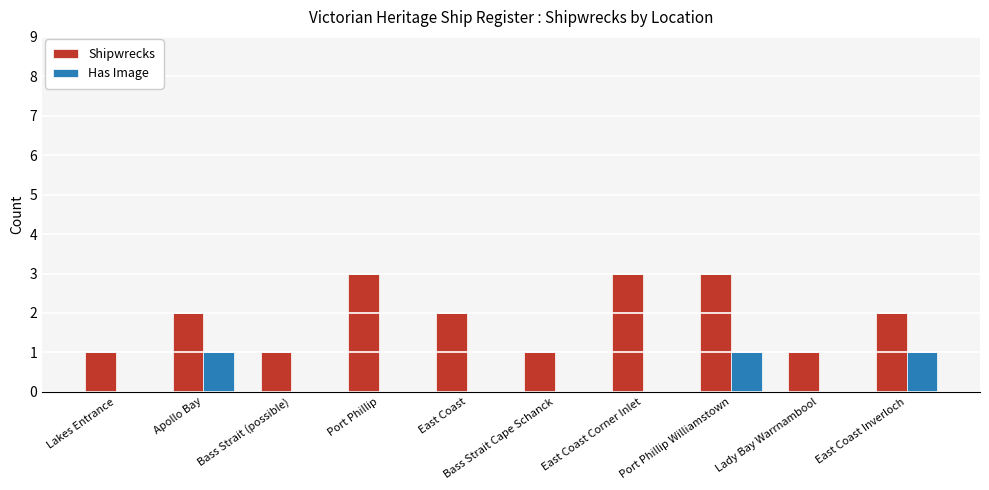

Does the chart contain stacked bars?

No